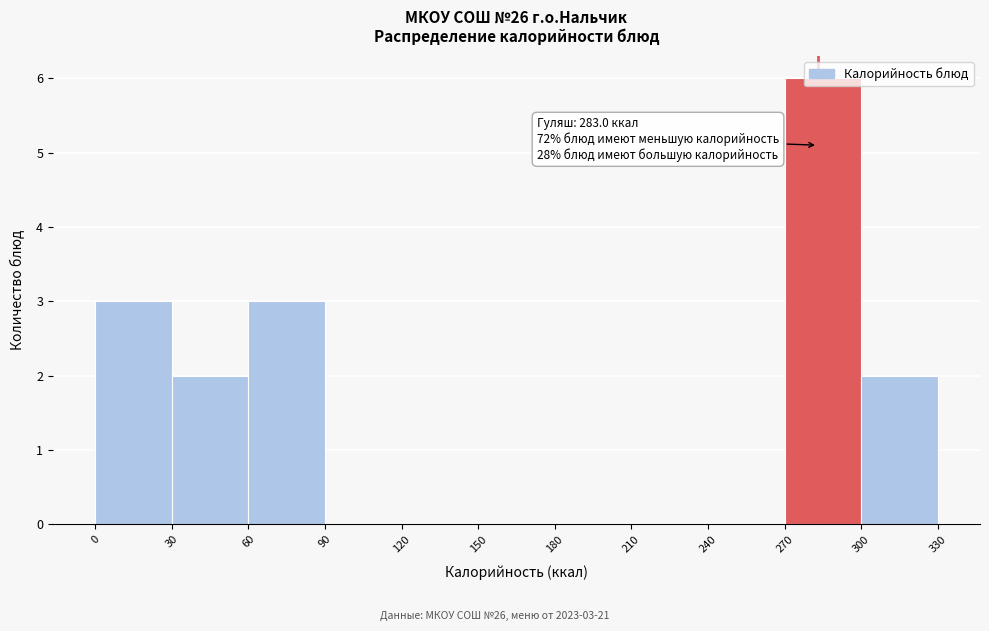

Which range on the x-axis has the tallest bar?

270 to 300